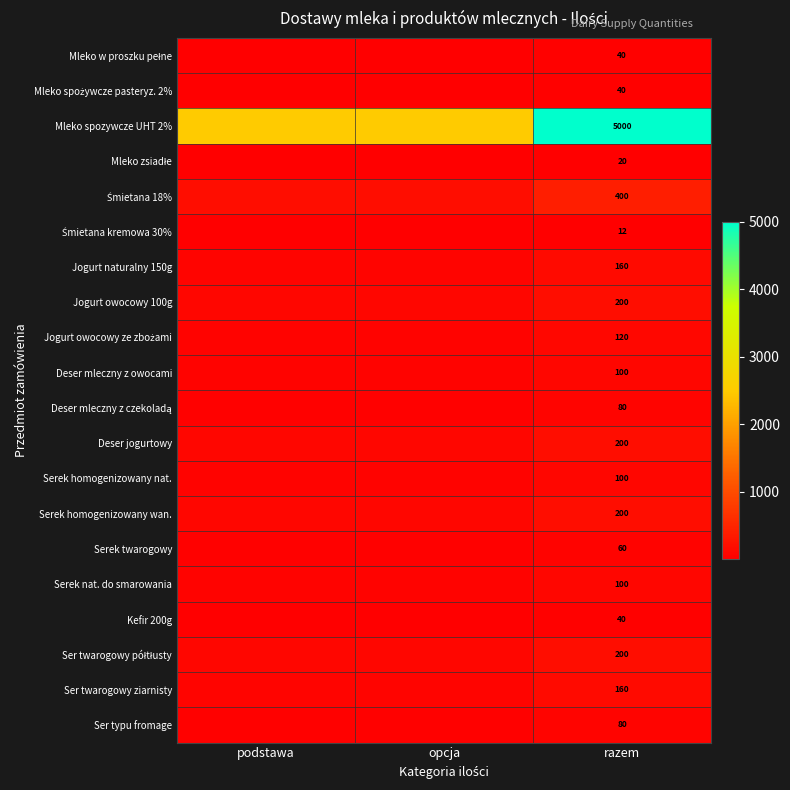

What is the spread (max minus min) of values at razem?

4988